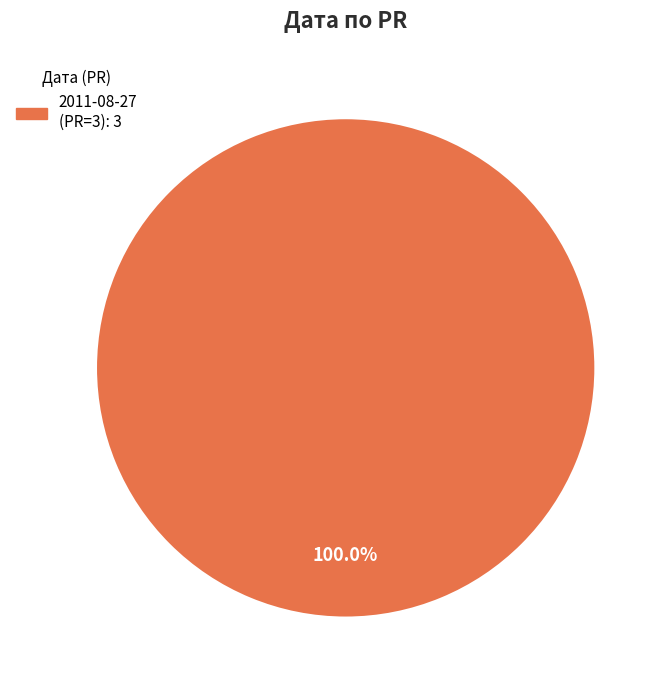

Does any single category account for the majority?

Yes